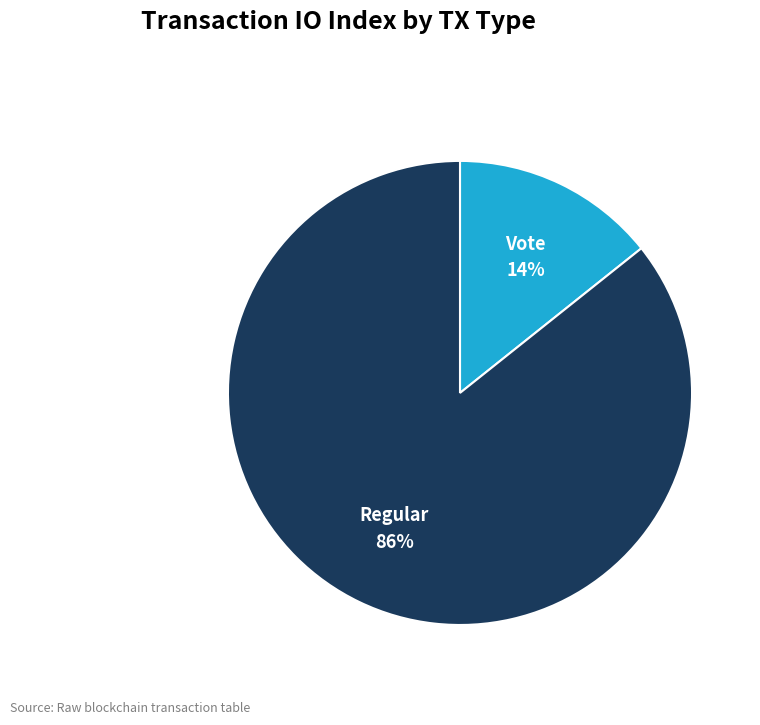

Between Regular and Vote, which is larger?

Regular